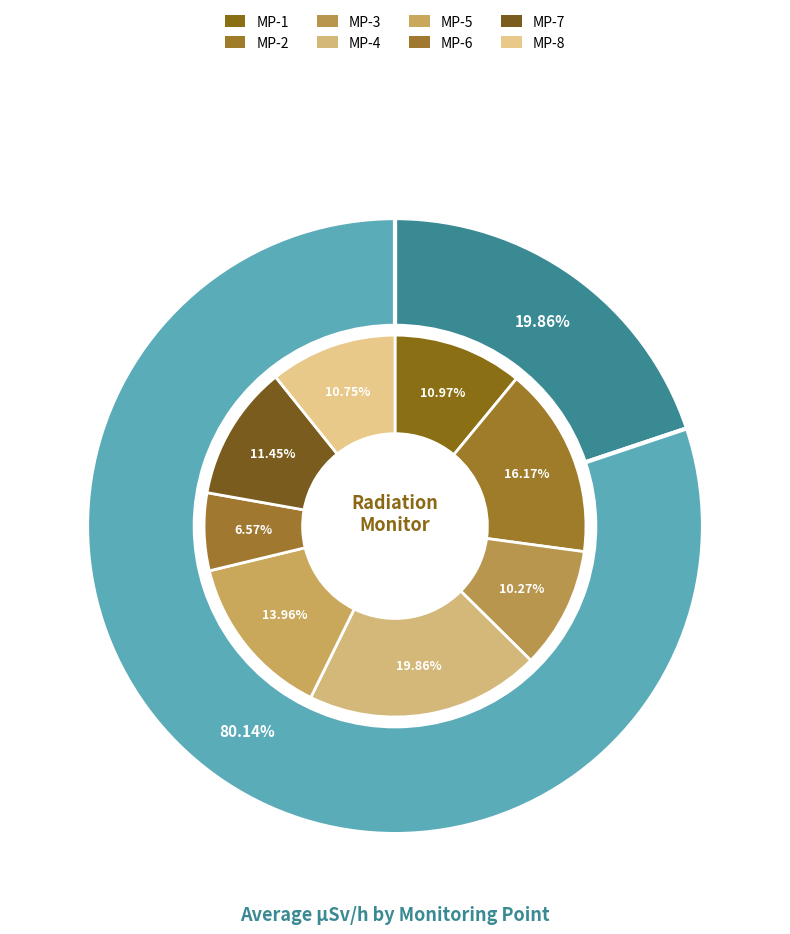

Does MP-4 account for over 50% of the chart?

No